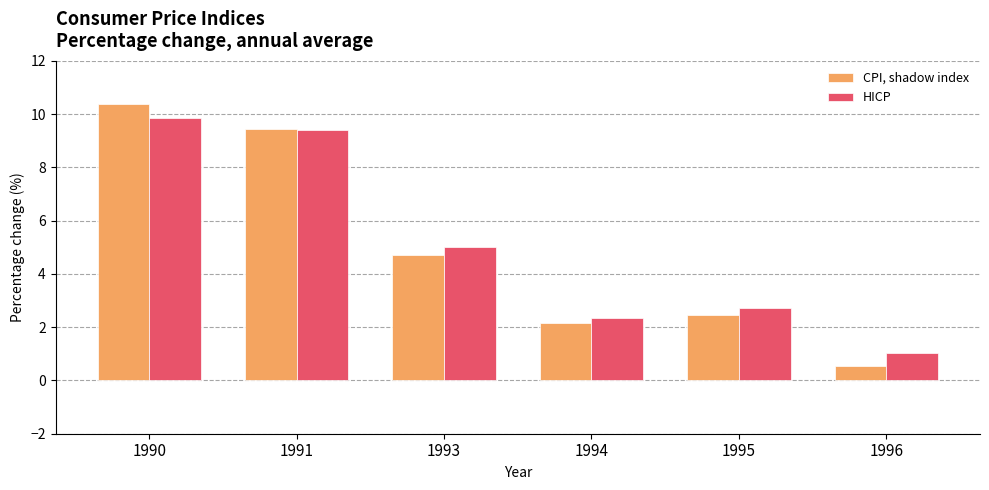

What is the value of the HICP bar at the 5th from the left?

2.7